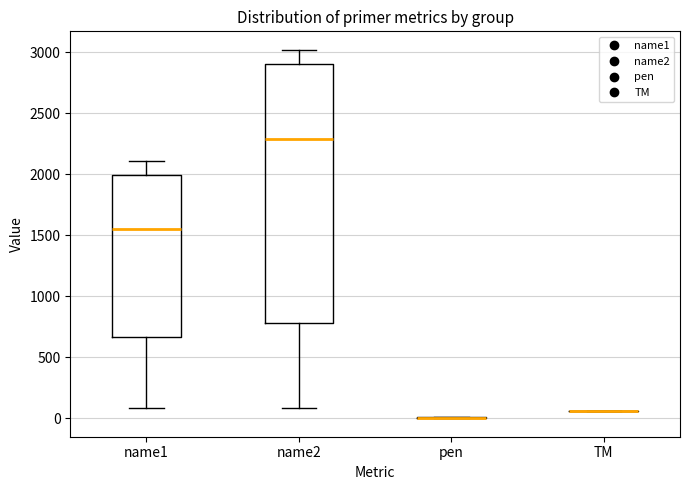

Comparing the boxes themselves (not the whiskers), which one is the tallest?

name2